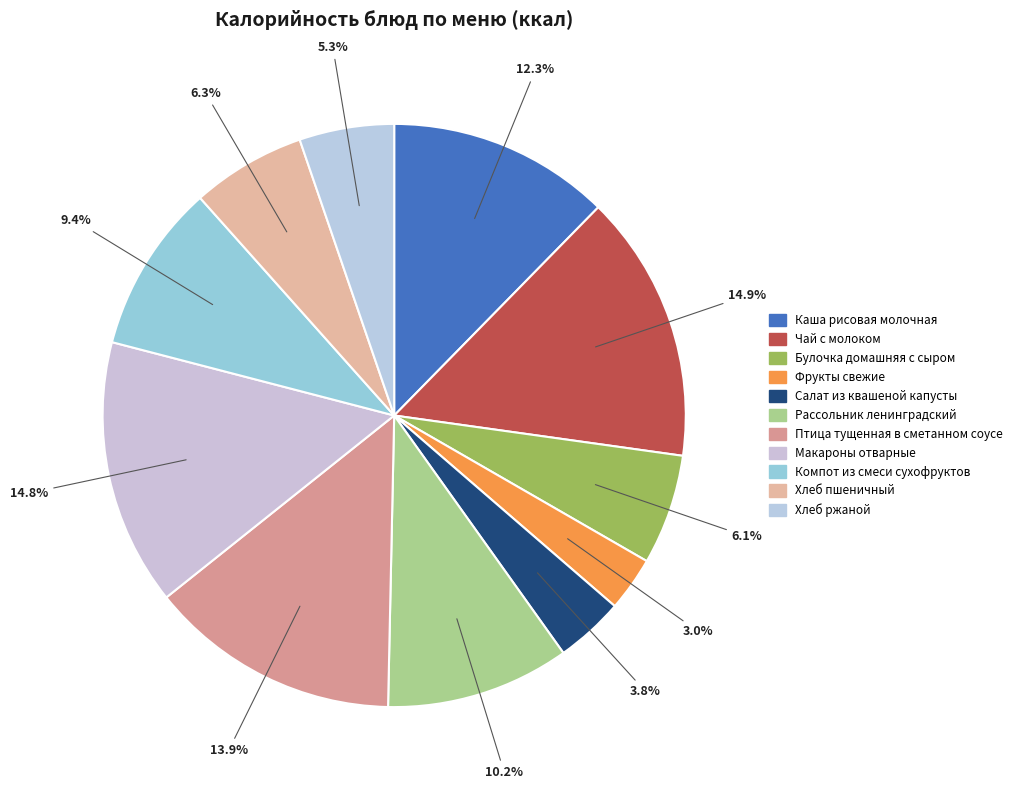

What percentage is NOT represented by Каша рисовая молочная?

87.7%